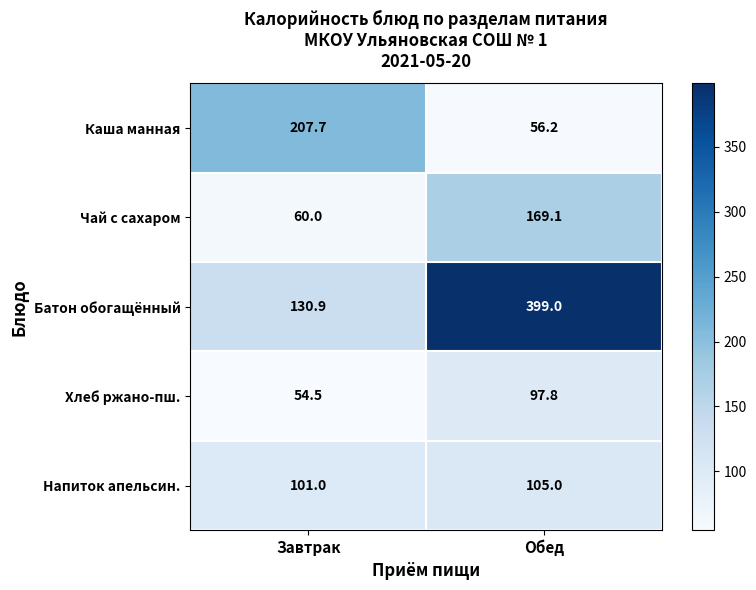

Which category has the lowest value across all series?

Завтрак